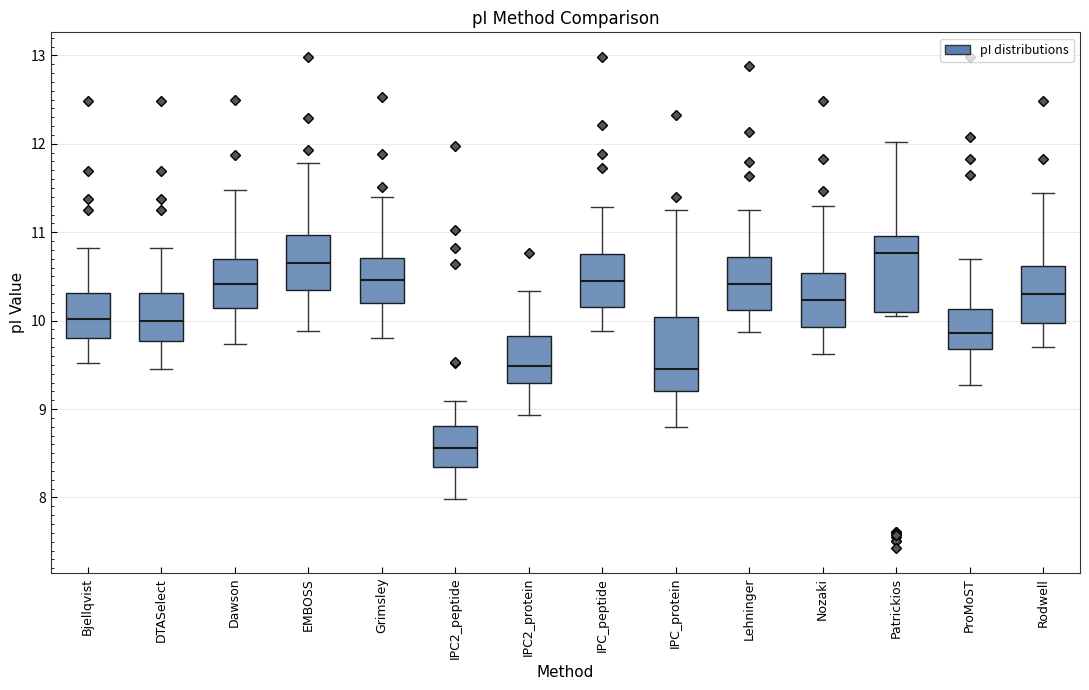

Where does the upper whisker of the box for ProMoST end on the y-axis? The values are not printed on the chart, so give them approximately, as read against the axis.

10.7